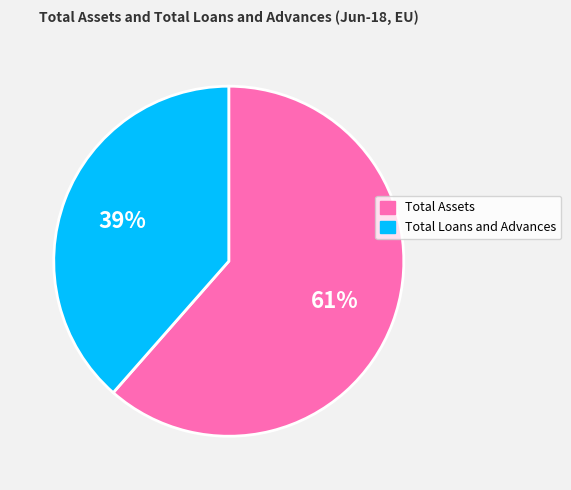

What percentage is the Total Assets slice, to the nearest percent?

61%